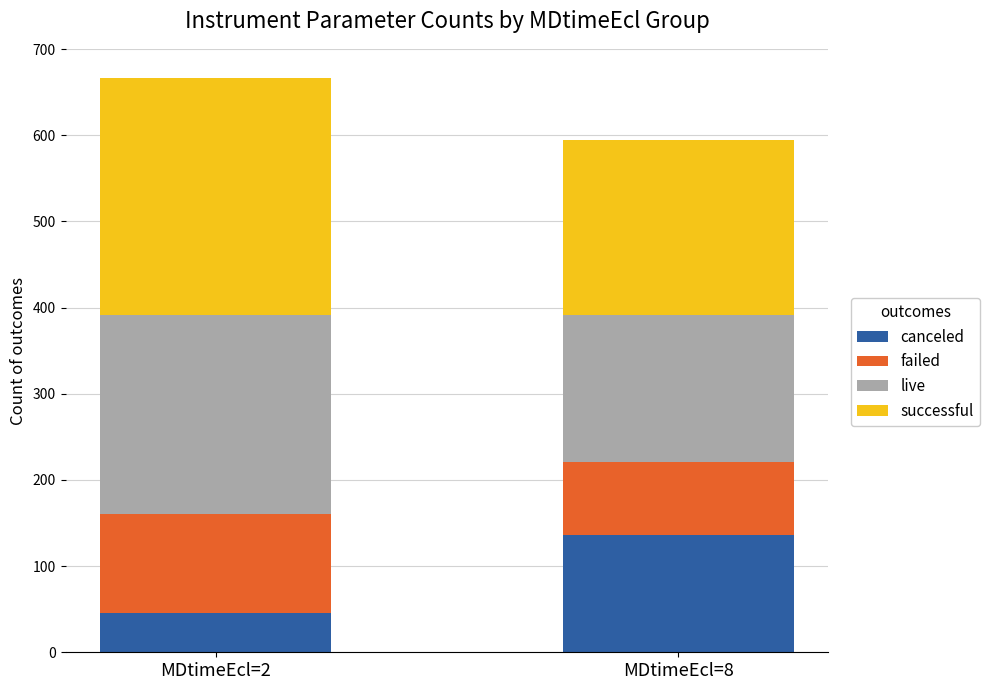

Which category has the highest value in the canceled series?

MDtimeEcl=8